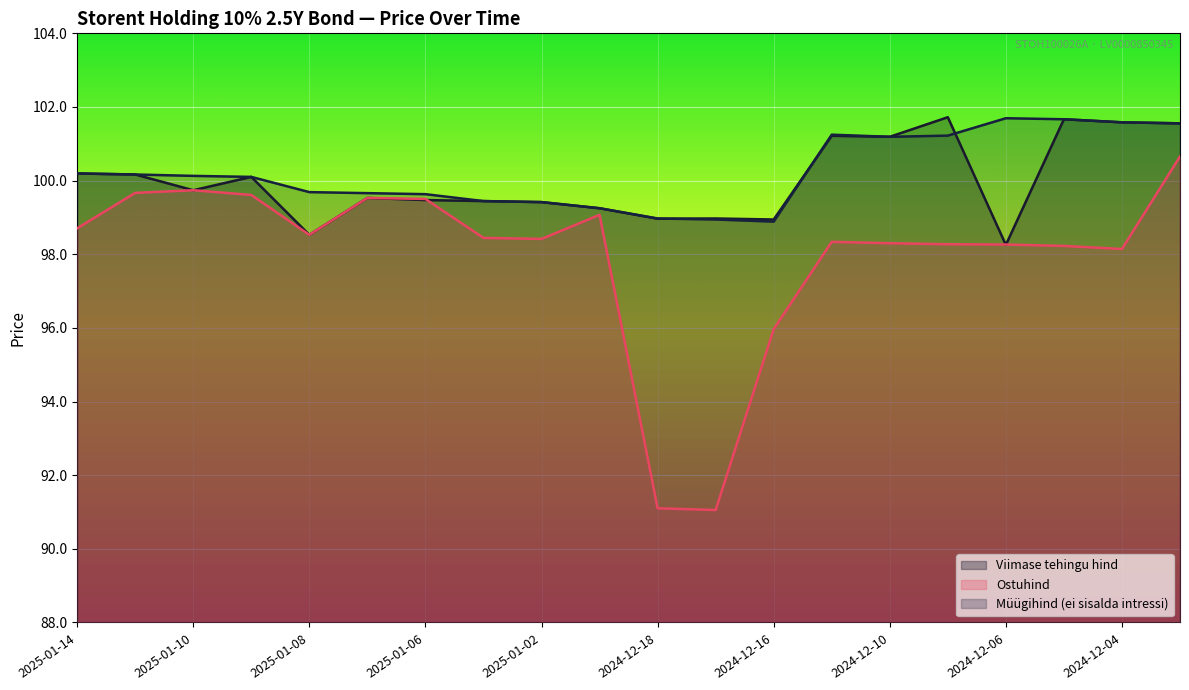

What is the approximate value of Ostuhind at 2025-01-06?

99.5